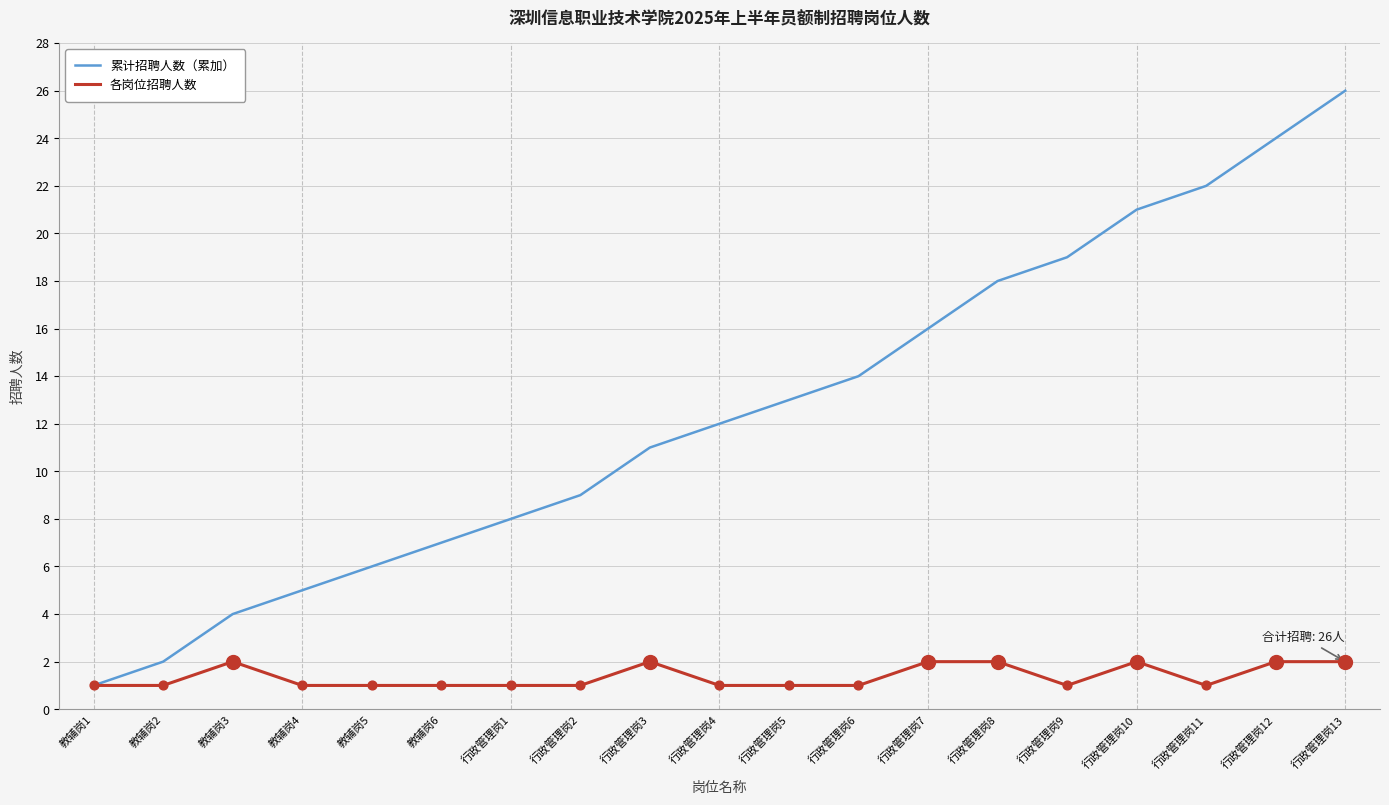

What are all the series names shown in the legend?

累计招聘人数（累加）, 各岗位招聘人数